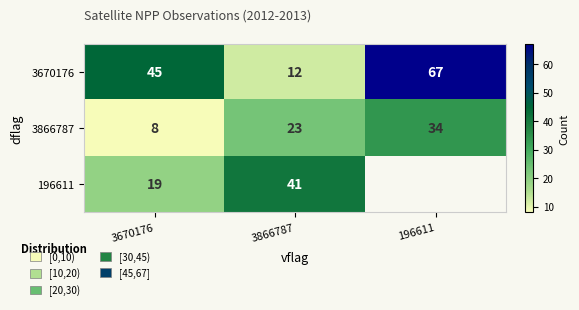

Rank the categories by 3670176 value from highest to lowest.

196611, 3670176, 3866787